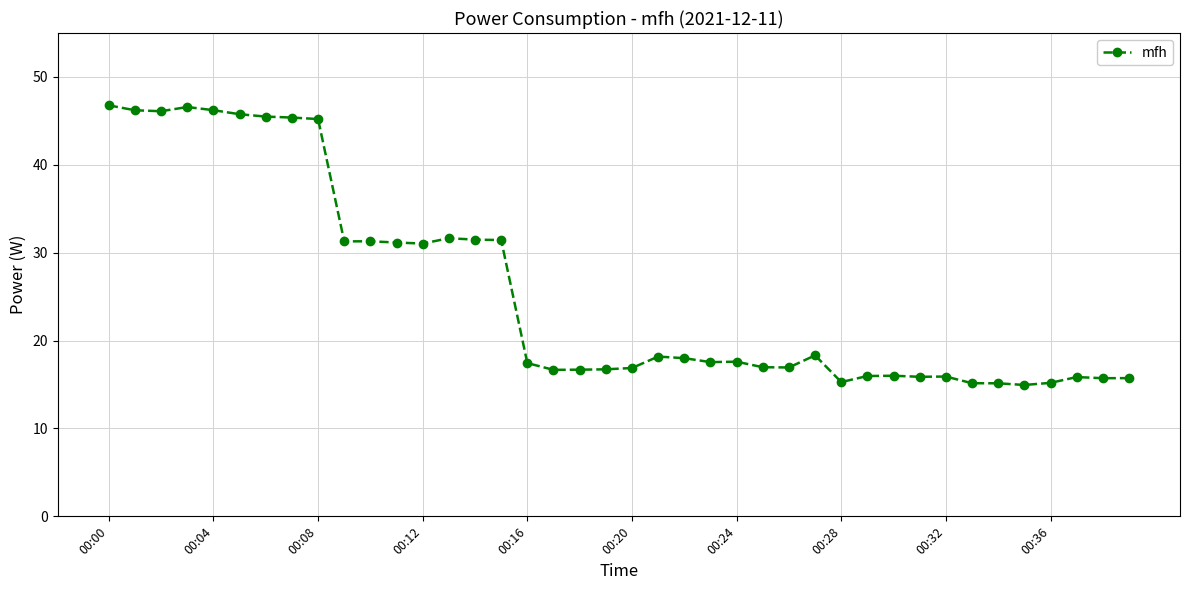

What is the average value?

25.7